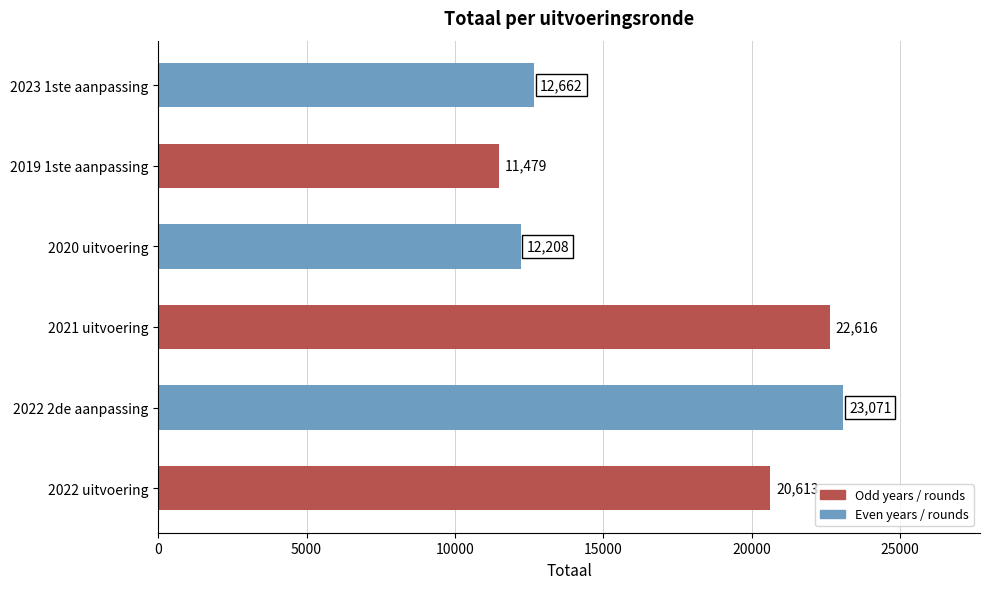

What is the average value?

17108